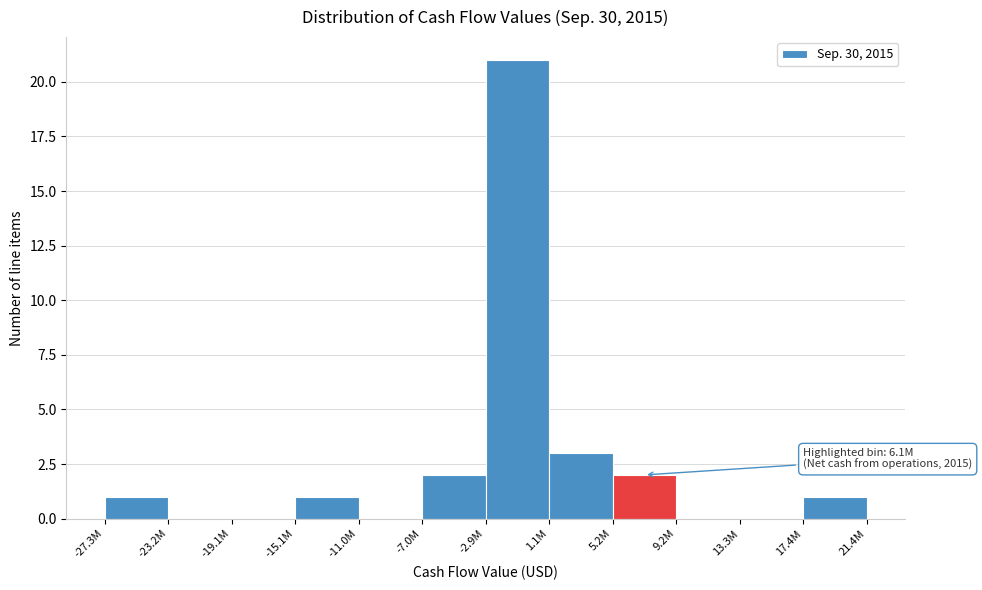

Reading left to right, what are all the values shown in this chart?

-27.3M=1	-23.2M=0	-19.1M=0	-15.1M=1	-11.0M=0	-7.0M=2	-2.9M=21	1.1M=3	5.2M=2	9.2M=0	13.3M=0	17.4M=1